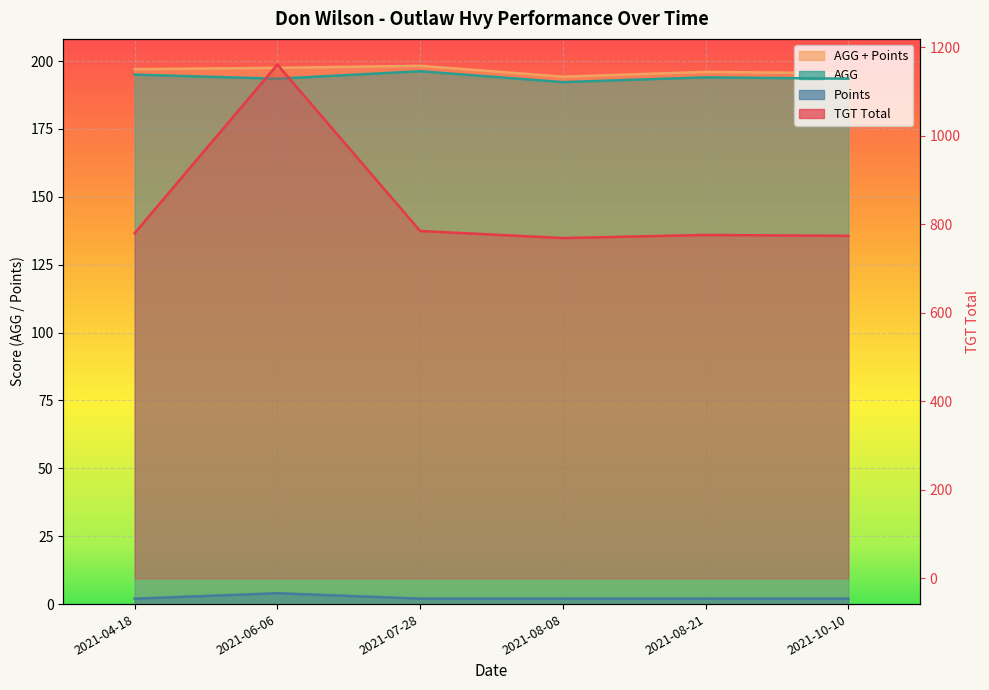

Which has a higher value, 2021-06-06 or 2021-10-10?

2021-06-06